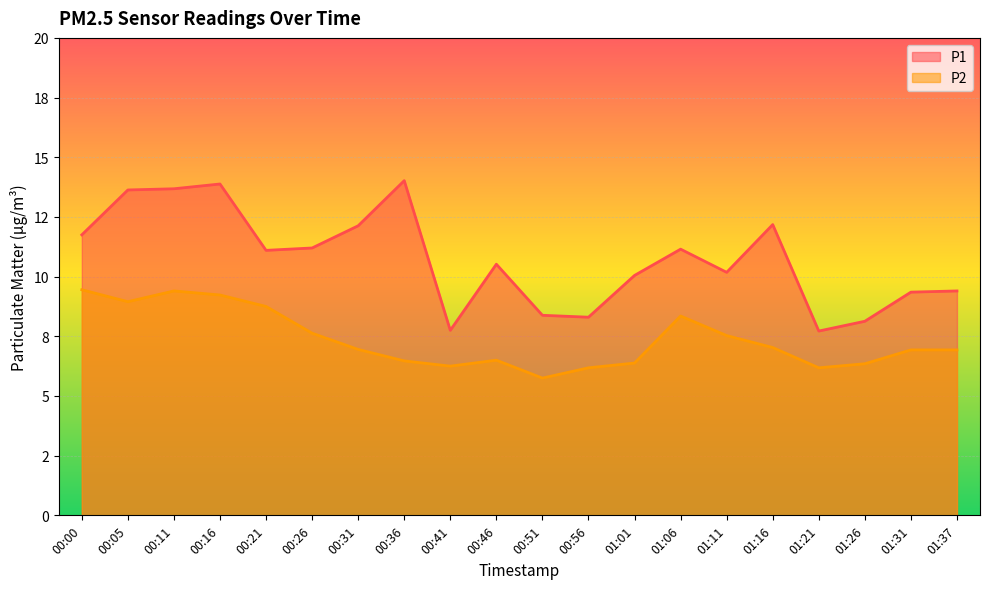

True or false: P2 has a value of 5.5 at 01:06.

False